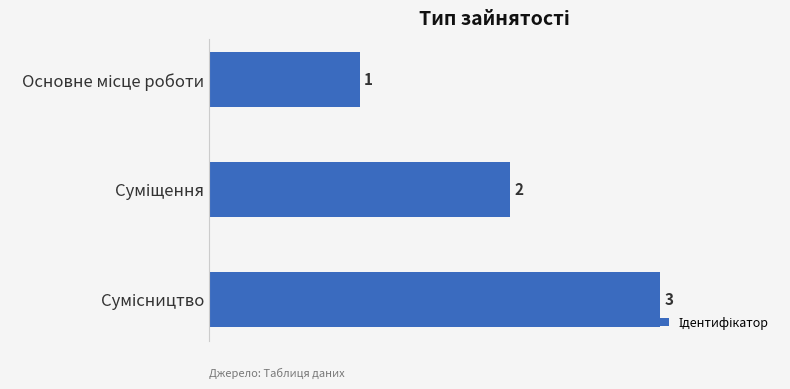

What is the maximum value shown in the chart?

3